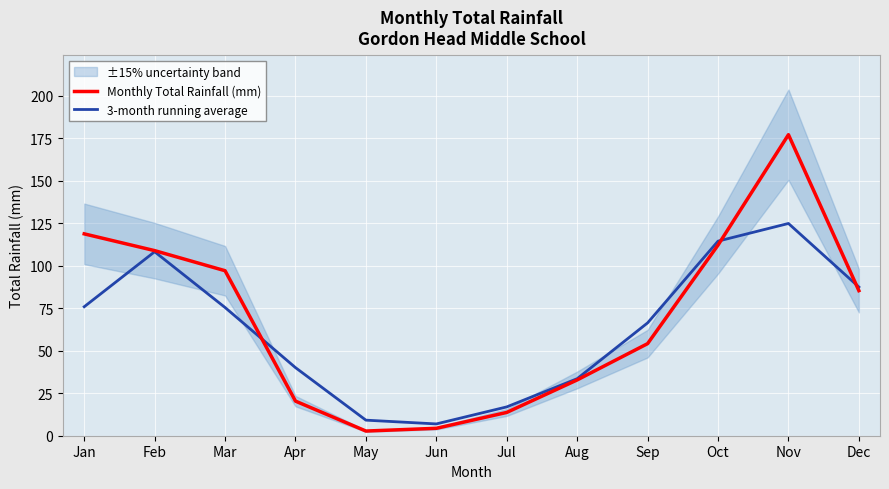

True or false: 3-month running average has more than 0 interior local peaks.

True